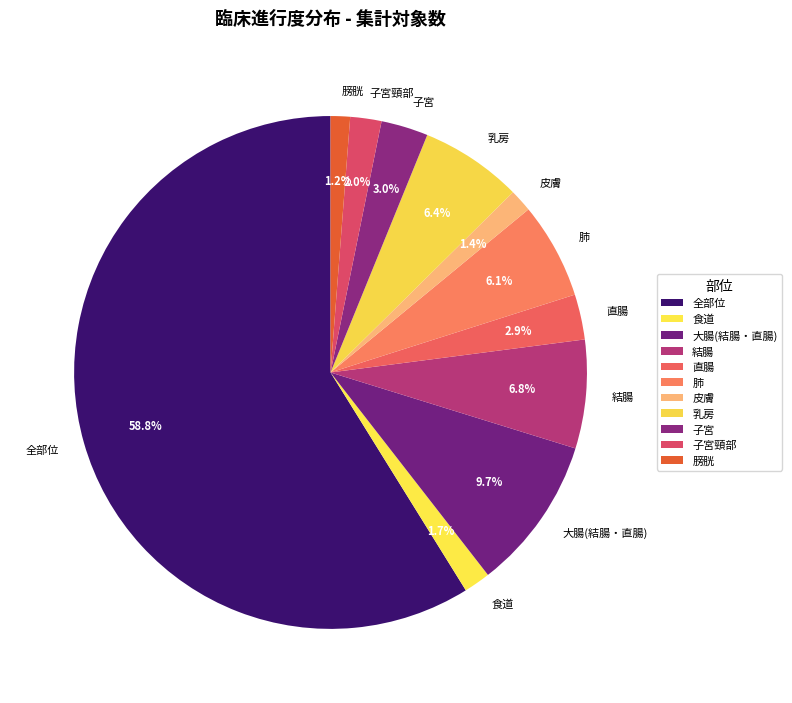

What is the largest slice in the pie chart?

全部位